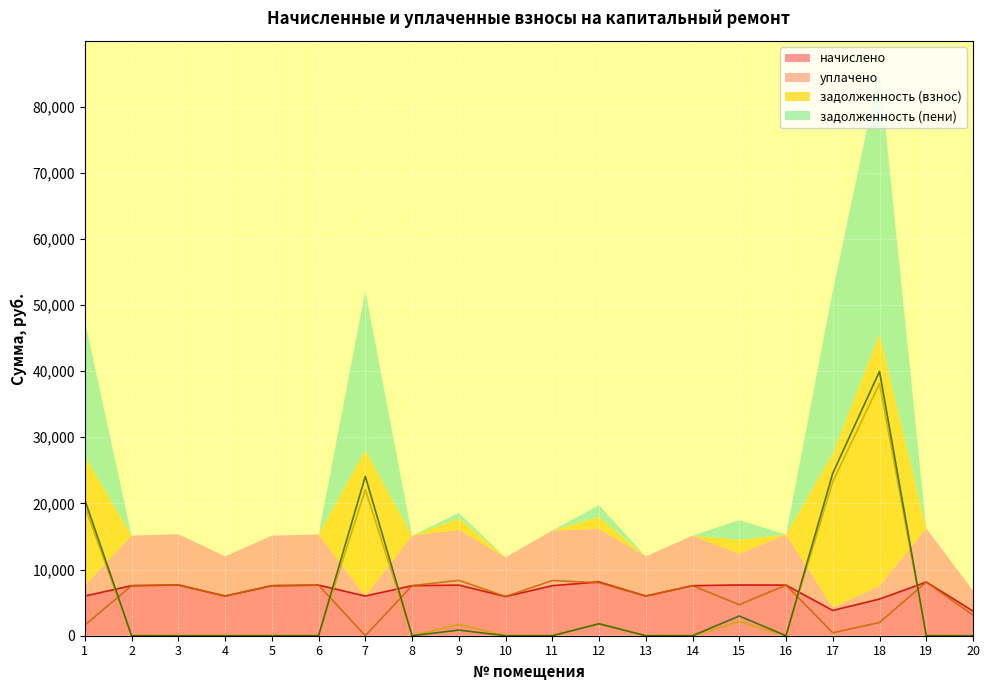

What is the maximum value for начислено?

8135.1